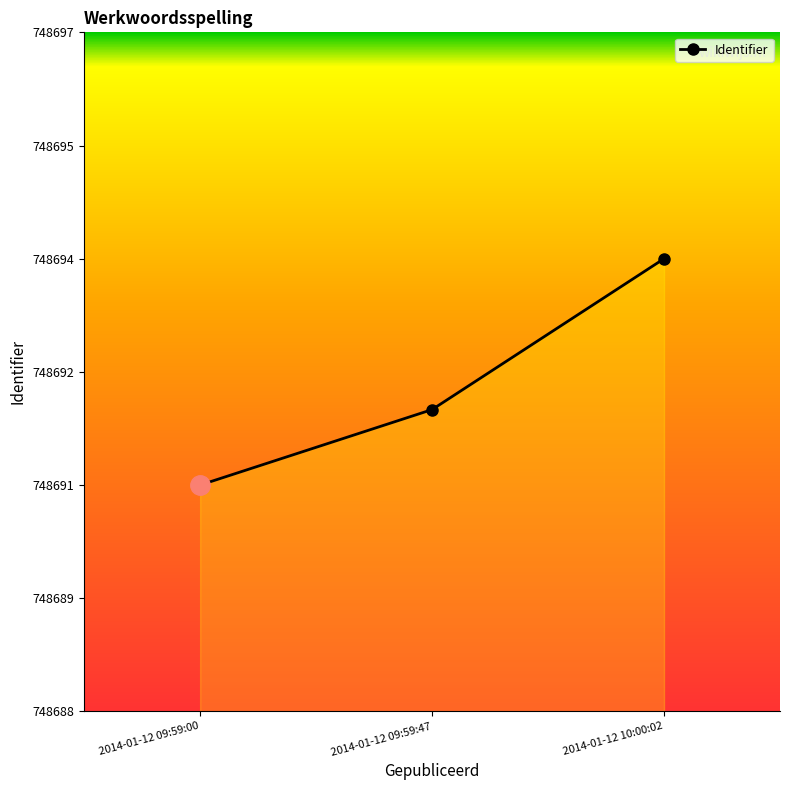

What is the ratio of the value at 2014-01-12 09:59:00 to the value at 2014-01-12 09:59:47?

1.0